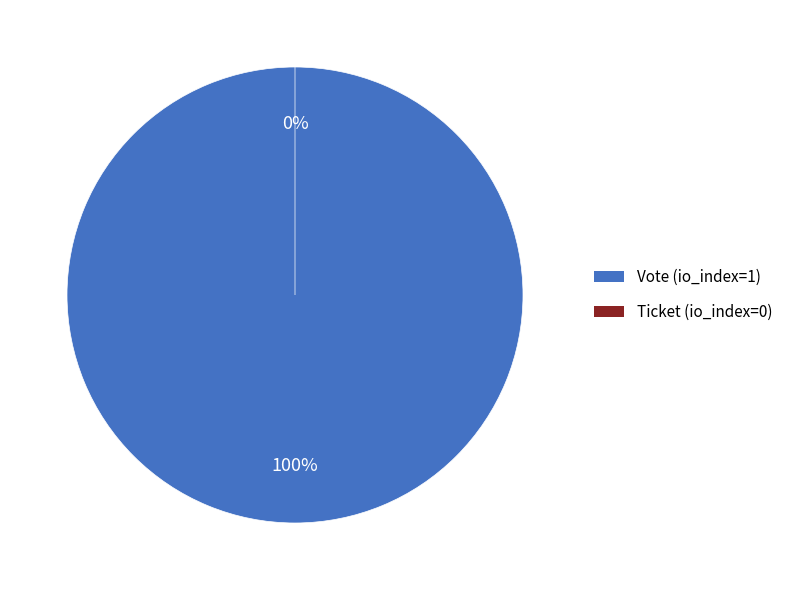

Which category has the smallest portion of the pie?

Ticket (io_index=0)